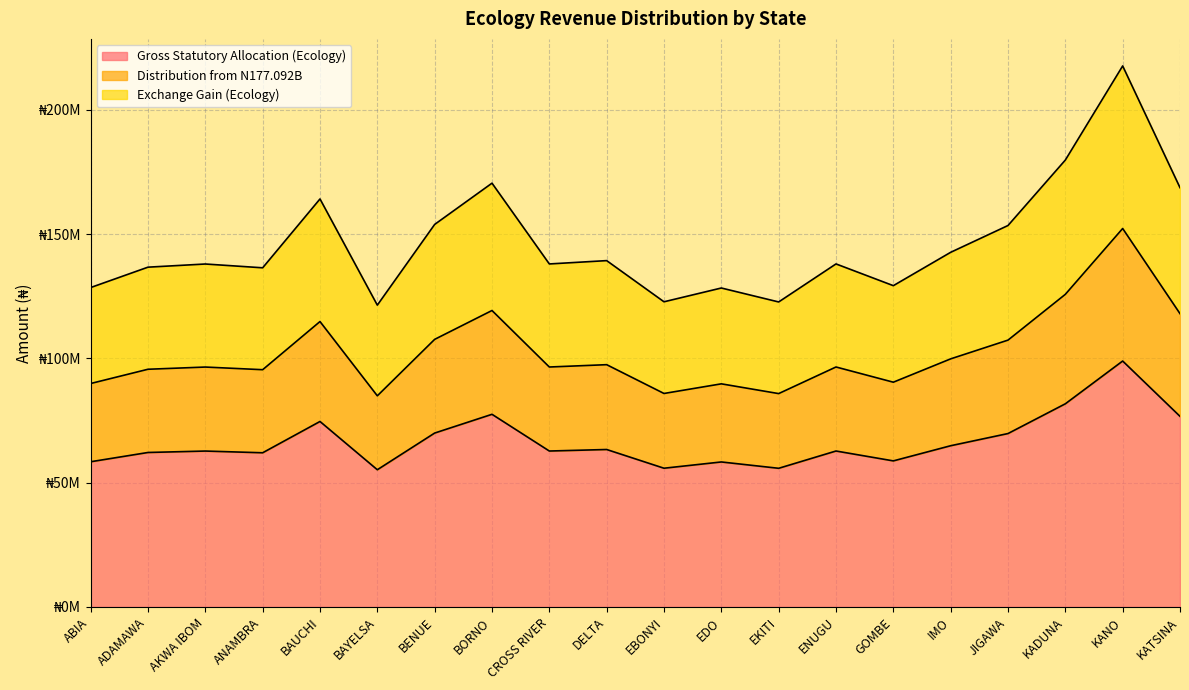

At which label is Exchange Gain (Ecology) closest to 169588008?

KATSINA